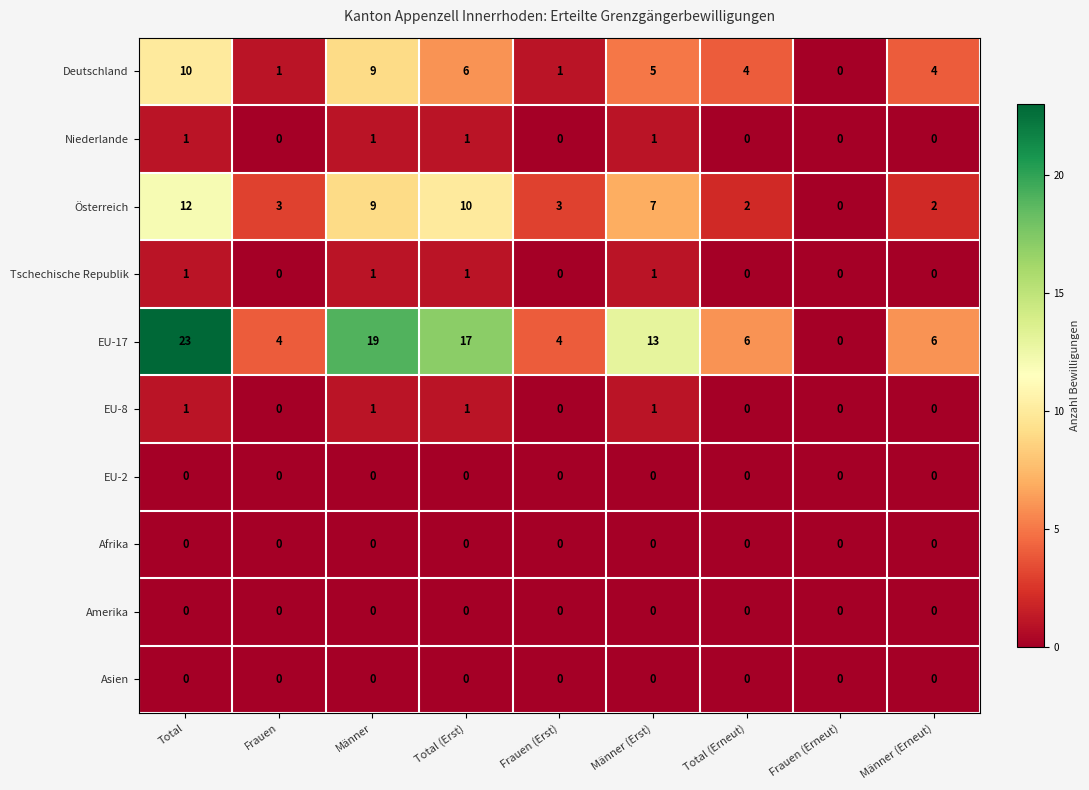

Is it true that Niederlande equals 0 at Total (Erneut)?

True